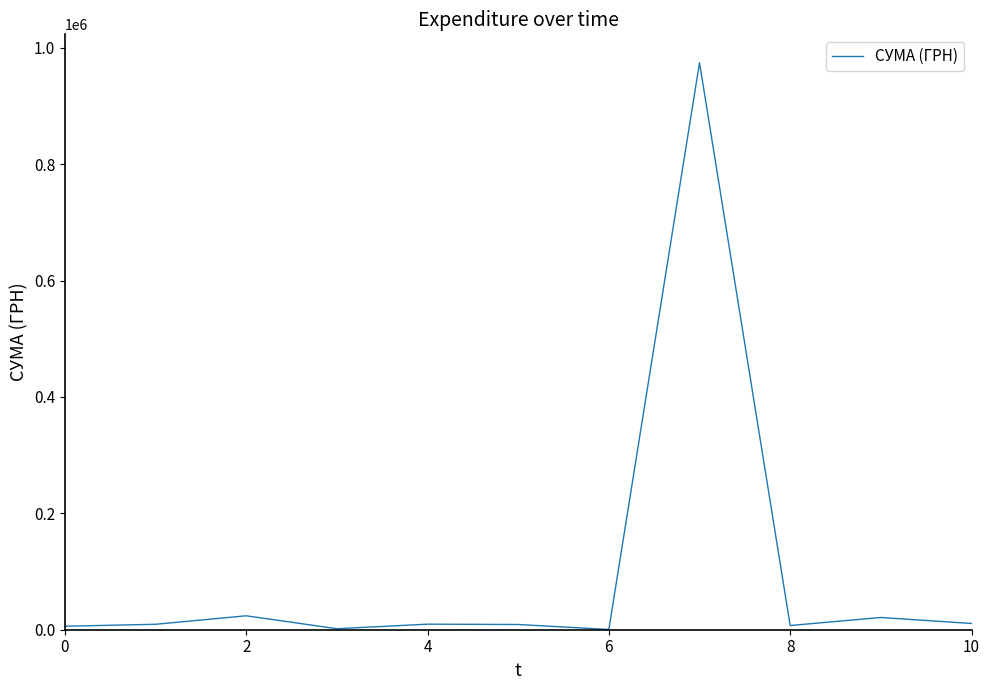

What is the difference between the maximum and minimum values?

973840.5